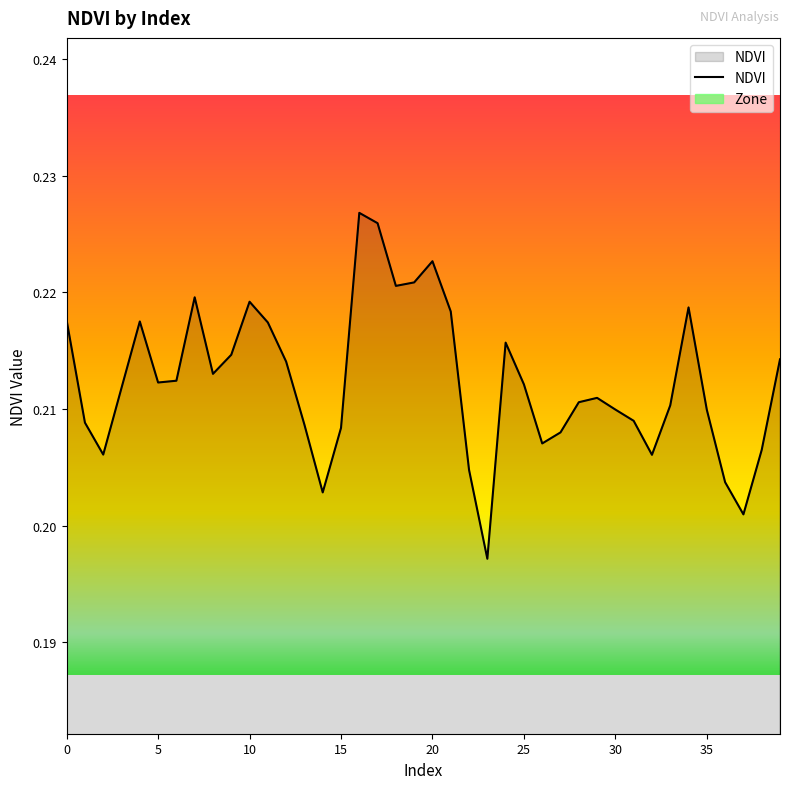

Which has a higher value, 20 or 35?

20